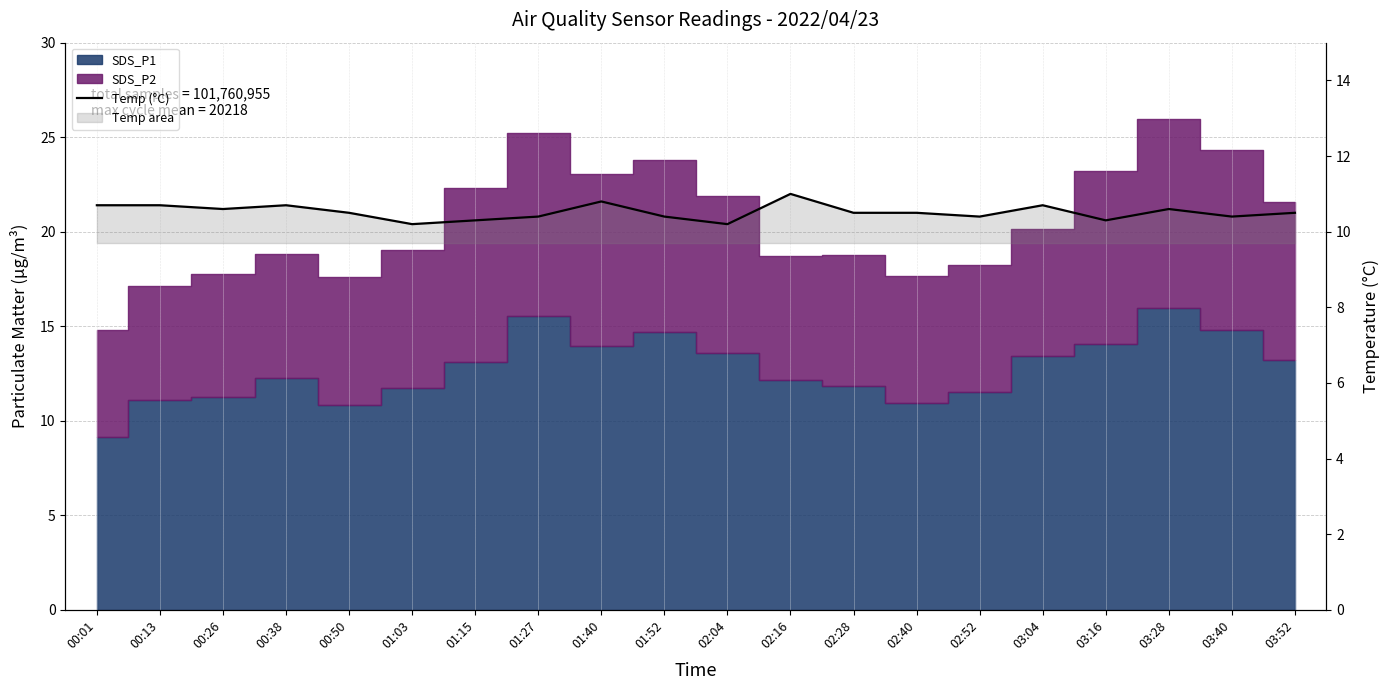

The value at 01:52 is 10.4. True or false?

True